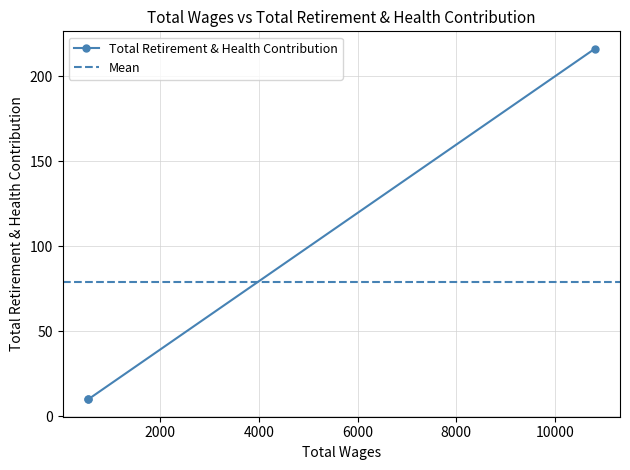

Read the value at 10808.0, to the nearest 50.

200